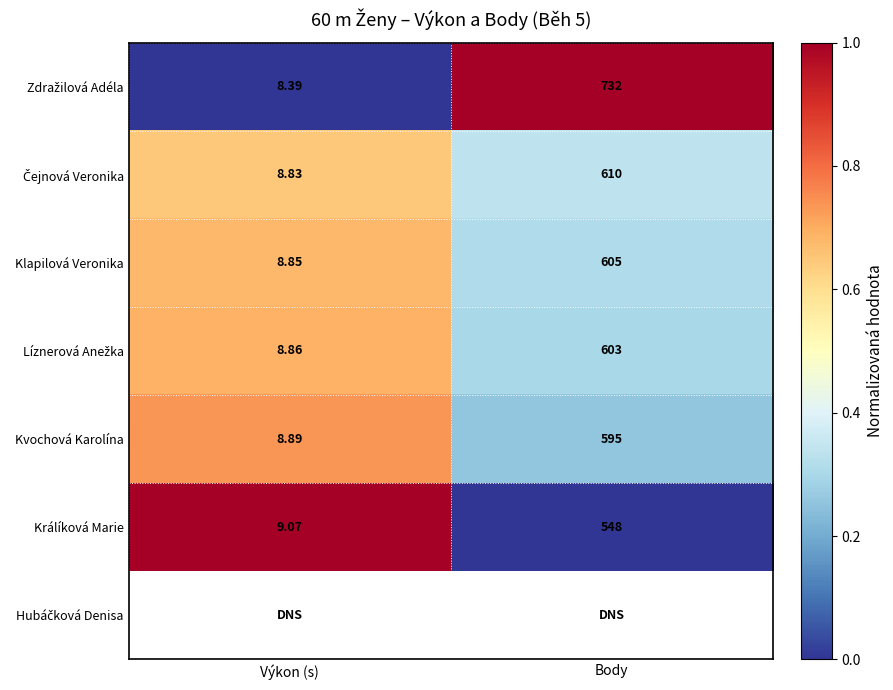

What is the maximum value shown in the chart?

1.0